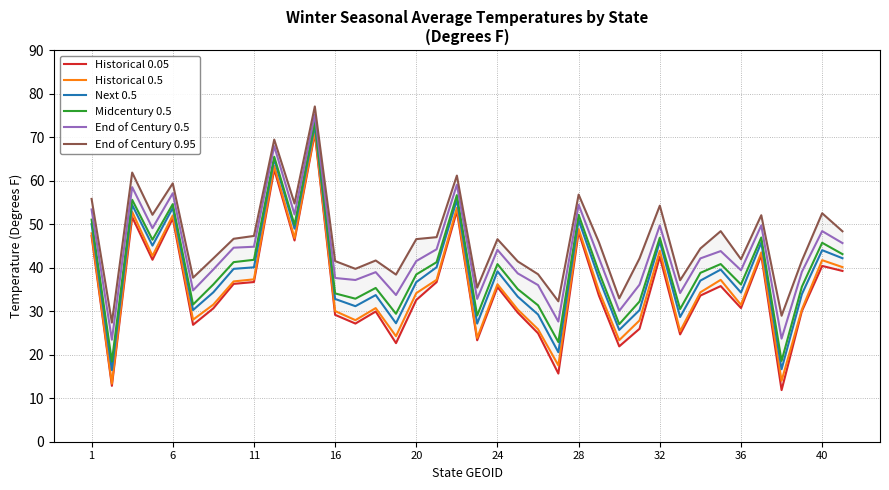

True or false: Midcentury 0.5 and Historical 0.05 intersect in this chart.

False